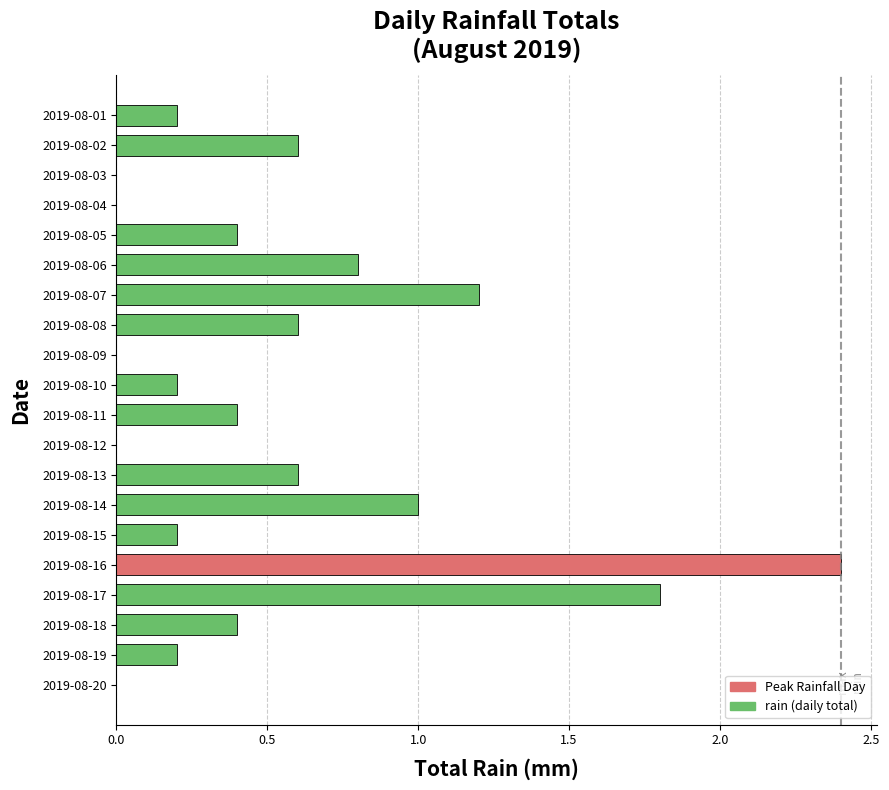

Are the bars horizontal?

Yes